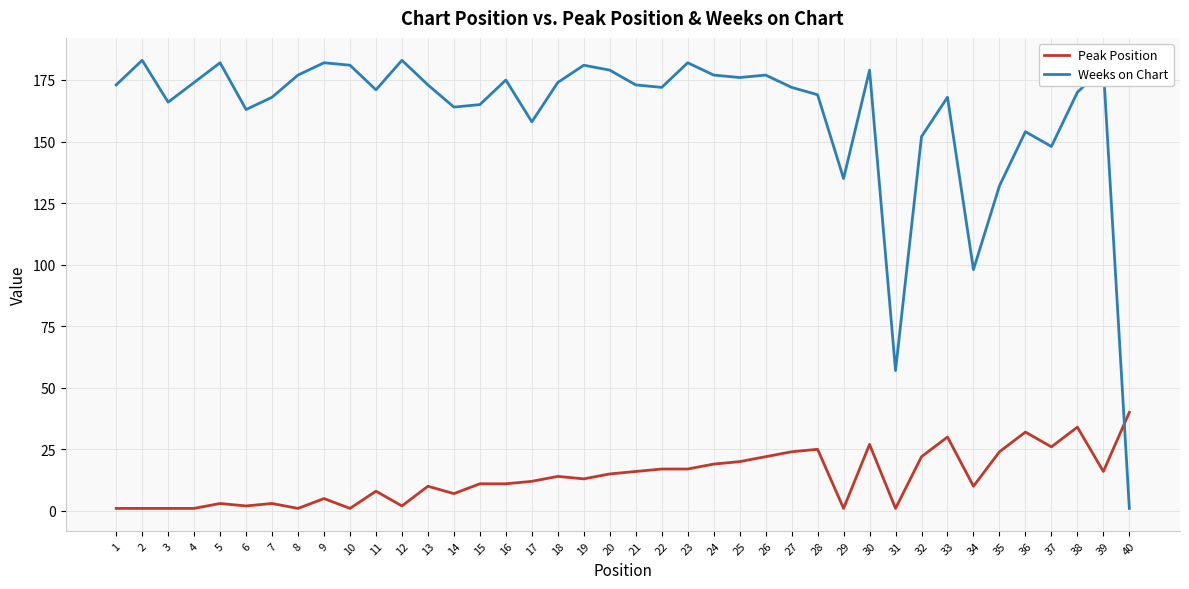

Reading left to right, what are all the values shown in this chart?

Peak Position: 1	1	1	1	3	2	3	1	5	1	8	2	10	7	11	11	12	14	13	15	16	17	17	19	20	22	24	25	1	27	1	22	30	10	24	32	26	34	16	40
Weeks on Chart: 173	183	166	174	182	163	168	177	182	181	171	183	173	164	165	175	158	174	181	179	173	172	182	177	176	177	172	169	135	179	57	152	168	98	132	154	148	170	180	1